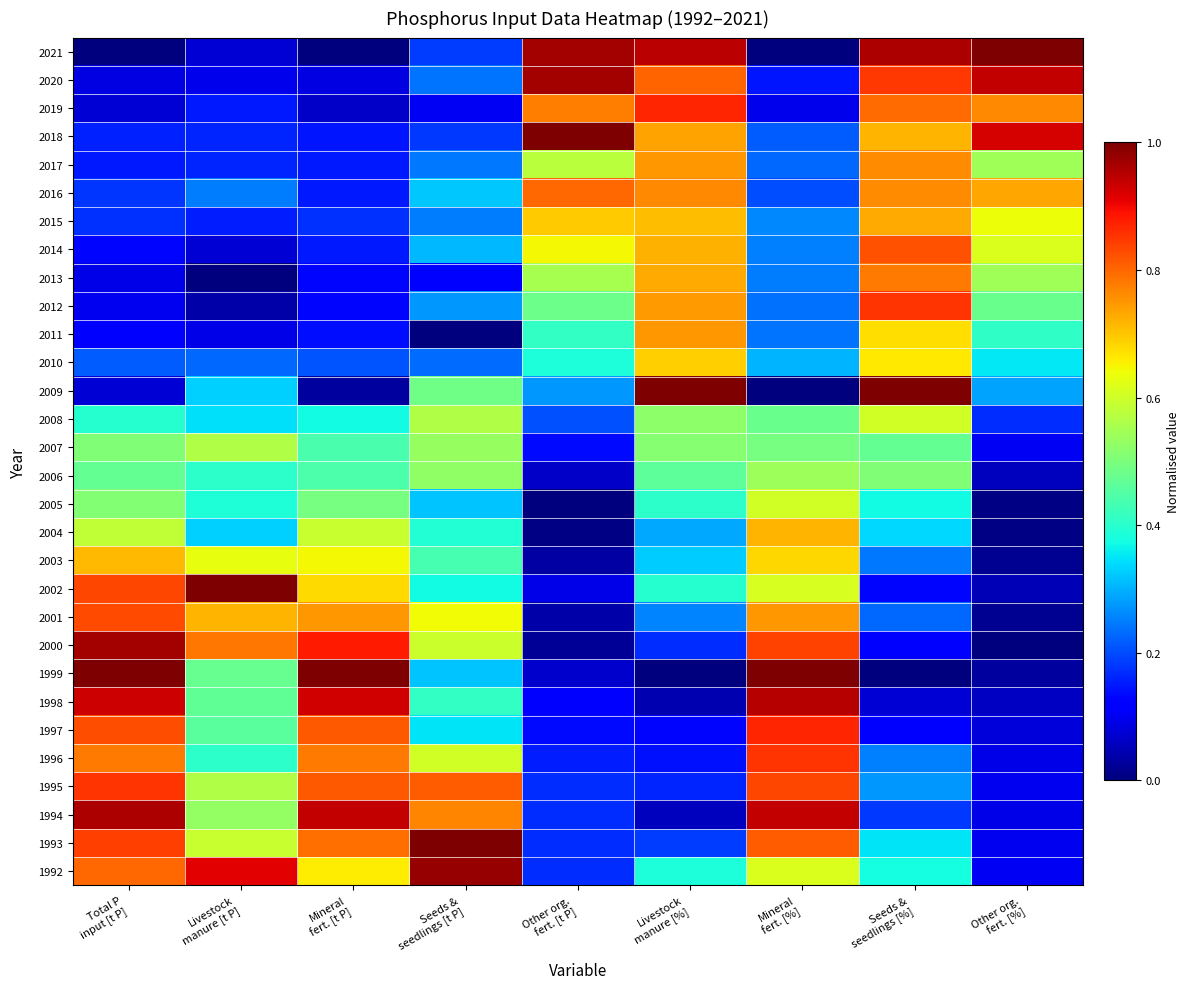

Reading right to left, what are all the values shown in this chart?

1992: Other org.
fert. [%]=0.1	Seeds &
seedlings [%]=0.4	Mineral
fert. [%]=0.6	Livestock
manure [%]=0.4	Other org.
fert. [t P]=0.2	Seeds &
seedlings [t P]=1.0	Mineral
fert. [t P]=0.7	Livestock
manure [t P]=0.9	Total P
input [t P]=0.8
1993: Other org.
fert. [%]=0.1	Seeds &
seedlings [%]=0.4	Mineral
fert. [%]=0.8	Livestock
manure [%]=0.2	Other org.
fert. [t P]=0.2	Seeds &
seedlings [t P]=1.0	Mineral
fert. [t P]=0.8	Livestock
manure [t P]=0.6	Total P
input [t P]=0.8
1994: Other org.
fert. [%]=0.1	Seeds &
seedlings [%]=0.2	Mineral
fert. [%]=0.9	Livestock
manure [%]=0.1	Other org.
fert. [t P]=0.2	Seeds &
seedlings [t P]=0.8	Mineral
fert. [t P]=0.9	Livestock
manure [t P]=0.5	Total P
input [t P]=1.0
1995: Other org.
fert. [%]=0.1	Seeds &
seedlings [%]=0.3	Mineral
fert. [%]=0.8	Livestock
manure [%]=0.2	Other org.
fert. [t P]=0.2	Seeds &
seedlings [t P]=0.8	Mineral
fert. [t P]=0.8	Livestock
manure [t P]=0.6	Total P
input [t P]=0.9
1996: Other org.
fert. [%]=0.1	Seeds &
seedlings [%]=0.3	Mineral
fert. [%]=0.9	Livestock
manure [%]=0.1	Other org.
fert. [t P]=0.2	Seeds &
seedlings [t P]=0.6	Mineral
fert. [t P]=0.8	Livestock
manure [t P]=0.4	Total P
input [t P]=0.8
1997: Other org.
fert. [%]=0.1	Seeds &
seedlings [%]=0.1	Mineral
fert. [%]=0.9	Livestock
manure [%]=0.1	Other org.
fert. [t P]=0.1	Seeds &
seedlings [t P]=0.4	Mineral
fert. [t P]=0.8	Livestock
manure [t P]=0.5	Total P
input [t P]=0.8
1998: Other org.
fert. [%]=0.1	Seeds &
seedlings [%]=0.1	Mineral
fert. [%]=1.0	Livestock
manure [%]=0.0	Other org.
fert. [t P]=0.1	Seeds &
seedlings [t P]=0.4	Mineral
fert. [t P]=0.9	Livestock
manure [t P]=0.5	Total P
input [t P]=0.9
1999: Other org.
fert. [%]=0.0	Seeds &
seedlings [%]=0.0	Mineral
fert. [%]=1.0	Livestock
manure [%]=0.0	Other org.
fert. [t P]=0.1	Seeds &
seedlings [t P]=0.3	Mineral
fert. [t P]=1.0	Livestock
manure [t P]=0.5	Total P
input [t P]=1.0
2000: Other org.
fert. [%]=0.0	Seeds &
seedlings [%]=0.1	Mineral
fert. [%]=0.8	Livestock
manure [%]=0.2	Other org.
fert. [t P]=0.0	Seeds &
seedlings [t P]=0.6	Mineral
fert. [t P]=0.9	Livestock
manure [t P]=0.8	Total P
input [t P]=1.0
2001: Other org.
fert. [%]=0.0	Seeds &
seedlings [%]=0.2	Mineral
fert. [%]=0.7	Livestock
manure [%]=0.3	Other org.
fert. [t P]=0.0	Seeds &
seedlings [t P]=0.6	Mineral
fert. [t P]=0.7	Livestock
manure [t P]=0.7	Total P
input [t P]=0.8
2002: Other org.
fert. [%]=0.1	Seeds &
seedlings [%]=0.1	Mineral
fert. [%]=0.6	Livestock
manure [%]=0.4	Other org.
fert. [t P]=0.1	Seeds &
seedlings [t P]=0.4	Mineral
fert. [t P]=0.7	Livestock
manure [t P]=1.0	Total P
input [t P]=0.8
2003: Other org.
fert. [%]=0.0	Seeds &
seedlings [%]=0.2	Mineral
fert. [%]=0.7	Livestock
manure [%]=0.3	Other org.
fert. [t P]=0.0	Seeds &
seedlings [t P]=0.4	Mineral
fert. [t P]=0.6	Livestock
manure [t P]=0.6	Total P
input [t P]=0.7
2004: Other org.
fert. [%]=0.0	Seeds &
seedlings [%]=0.3	Mineral
fert. [%]=0.7	Livestock
manure [%]=0.3	Other org.
fert. [t P]=0.0	Seeds &
seedlings [t P]=0.4	Mineral
fert. [t P]=0.6	Livestock
manure [t P]=0.3	Total P
input [t P]=0.6
2005: Other org.
fert. [%]=0.0	Seeds &
seedlings [%]=0.4	Mineral
fert. [%]=0.6	Livestock
manure [%]=0.4	Other org.
fert. [t P]=0.0	Seeds &
seedlings [t P]=0.3	Mineral
fert. [t P]=0.5	Livestock
manure [t P]=0.4	Total P
input [t P]=0.5
2006: Other org.
fert. [%]=0.1	Seeds &
seedlings [%]=0.5	Mineral
fert. [%]=0.5	Livestock
manure [%]=0.5	Other org.
fert. [t P]=0.1	Seeds &
seedlings [t P]=0.5	Mineral
fert. [t P]=0.4	Livestock
manure [t P]=0.4	Total P
input [t P]=0.5
2007: Other org.
fert. [%]=0.1	Seeds &
seedlings [%]=0.5	Mineral
fert. [%]=0.5	Livestock
manure [%]=0.5	Other org.
fert. [t P]=0.1	Seeds &
seedlings [t P]=0.5	Mineral
fert. [t P]=0.4	Livestock
manure [t P]=0.6	Total P
input [t P]=0.5
2008: Other org.
fert. [%]=0.2	Seeds &
seedlings [%]=0.6	Mineral
fert. [%]=0.5	Livestock
manure [%]=0.5	Other org.
fert. [t P]=0.2	Seeds &
seedlings [t P]=0.6	Mineral
fert. [t P]=0.4	Livestock
manure [t P]=0.3	Total P
input [t P]=0.4
2009: Other org.
fert. [%]=0.3	Seeds &
seedlings [%]=1.0	Mineral
fert. [%]=0.0	Livestock
manure [%]=1.0	Other org.
fert. [t P]=0.3	Seeds &
seedlings [t P]=0.5	Mineral
fert. [t P]=0.0	Livestock
manure [t P]=0.3	Total P
input [t P]=0.1
2010: Other org.
fert. [%]=0.4	Seeds &
seedlings [%]=0.7	Mineral
fert. [%]=0.3	Livestock
manure [%]=0.7	Other org.
fert. [t P]=0.4	Seeds &
seedlings [t P]=0.2	Mineral
fert. [t P]=0.2	Livestock
manure [t P]=0.2	Total P
input [t P]=0.2
2011: Other org.
fert. [%]=0.4	Seeds &
seedlings [%]=0.7	Mineral
fert. [%]=0.2	Livestock
manure [%]=0.7	Other org.
fert. [t P]=0.4	Seeds &
seedlings [t P]=0.0	Mineral
fert. [t P]=0.1	Livestock
manure [t P]=0.1	Total P
input [t P]=0.1
2012: Other org.
fert. [%]=0.5	Seeds &
seedlings [%]=0.9	Mineral
fert. [%]=0.2	Livestock
manure [%]=0.7	Other org.
fert. [t P]=0.5	Seeds &
seedlings [t P]=0.3	Mineral
fert. [t P]=0.1	Livestock
manure [t P]=0.0	Total P
input [t P]=0.1
2013: Other org.
fert. [%]=0.5	Seeds &
seedlings [%]=0.8	Mineral
fert. [%]=0.2	Livestock
manure [%]=0.7	Other org.
fert. [t P]=0.6	Seeds &
seedlings [t P]=0.1	Mineral
fert. [t P]=0.1	Livestock
manure [t P]=0.0	Total P
input [t P]=0.1
2014: Other org.
fert. [%]=0.6	Seeds &
seedlings [%]=0.8	Mineral
fert. [%]=0.3	Livestock
manure [%]=0.7	Other org.
fert. [t P]=0.6	Seeds &
seedlings [t P]=0.3	Mineral
fert. [t P]=0.1	Livestock
manure [t P]=0.1	Total P
input [t P]=0.1
2015: Other org.
fert. [%]=0.6	Seeds &
seedlings [%]=0.7	Mineral
fert. [%]=0.3	Livestock
manure [%]=0.7	Other org.
fert. [t P]=0.7	Seeds &
seedlings [t P]=0.2	Mineral
fert. [t P]=0.2	Livestock
manure [t P]=0.2	Total P
input [t P]=0.2
2016: Other org.
fert. [%]=0.7	Seeds &
seedlings [%]=0.8	Mineral
fert. [%]=0.2	Livestock
manure [%]=0.8	Other org.
fert. [t P]=0.8	Seeds &
seedlings [t P]=0.3	Mineral
fert. [t P]=0.2	Livestock
manure [t P]=0.2	Total P
input [t P]=0.2
2017: Other org.
fert. [%]=0.5	Seeds &
seedlings [%]=0.8	Mineral
fert. [%]=0.2	Livestock
manure [%]=0.7	Other org.
fert. [t P]=0.6	Seeds &
seedlings [t P]=0.2	Mineral
fert. [t P]=0.1	Livestock
manure [t P]=0.2	Total P
input [t P]=0.1
2018: Other org.
fert. [%]=0.9	Seeds &
seedlings [%]=0.7	Mineral
fert. [%]=0.2	Livestock
manure [%]=0.7	Other org.
fert. [t P]=1.0	Seeds &
seedlings [t P]=0.2	Mineral
fert. [t P]=0.1	Livestock
manure [t P]=0.2	Total P
input [t P]=0.2
2019: Other org.
fert. [%]=0.8	Seeds &
seedlings [%]=0.8	Mineral
fert. [%]=0.1	Livestock
manure [%]=0.9	Other org.
fert. [t P]=0.8	Seeds &
seedlings [t P]=0.1	Mineral
fert. [t P]=0.1	Livestock
manure [t P]=0.1	Total P
input [t P]=0.1
2020: Other org.
fert. [%]=0.9	Seeds &
seedlings [%]=0.8	Mineral
fert. [%]=0.1	Livestock
manure [%]=0.8	Other org.
fert. [t P]=1.0	Seeds &
seedlings [t P]=0.2	Mineral
fert. [t P]=0.1	Livestock
manure [t P]=0.1	Total P
input [t P]=0.1
2021: Other org.
fert. [%]=1.0	Seeds &
seedlings [%]=1.0	Mineral
fert. [%]=0.0	Livestock
manure [%]=0.9	Other org.
fert. [t P]=1.0	Seeds &
seedlings [t P]=0.2	Mineral
fert. [t P]=0.0	Livestock
manure [t P]=0.1	Total P
input [t P]=0.0